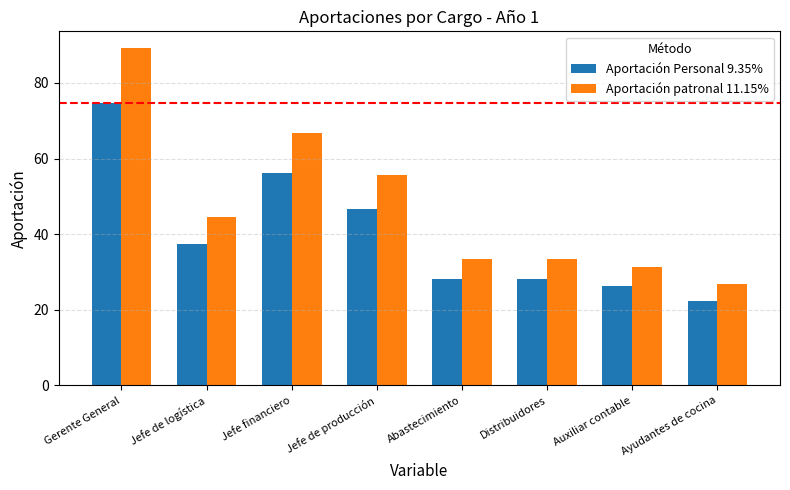

What is the label of the 6th bar from the right?

Jefe financiero